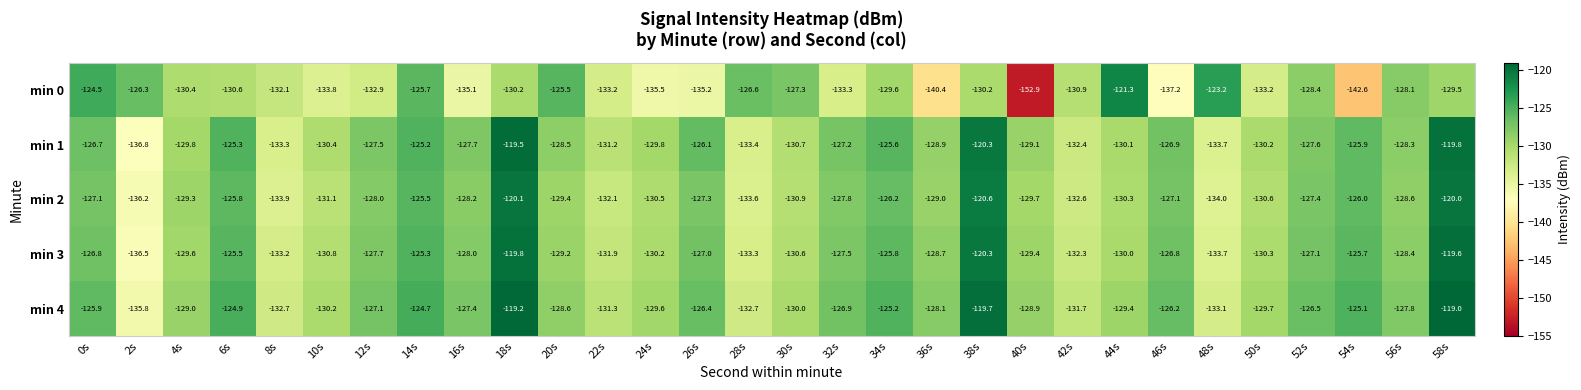

The min 2 series shows -133.9 at 8s. True or false?

True